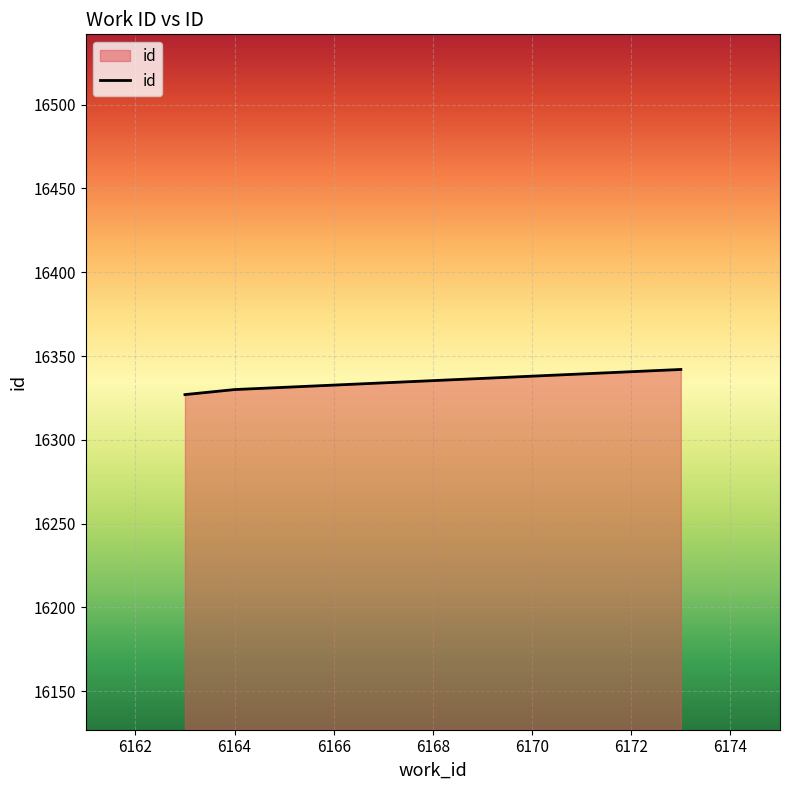

What is the minimum value shown in the chart?

16327